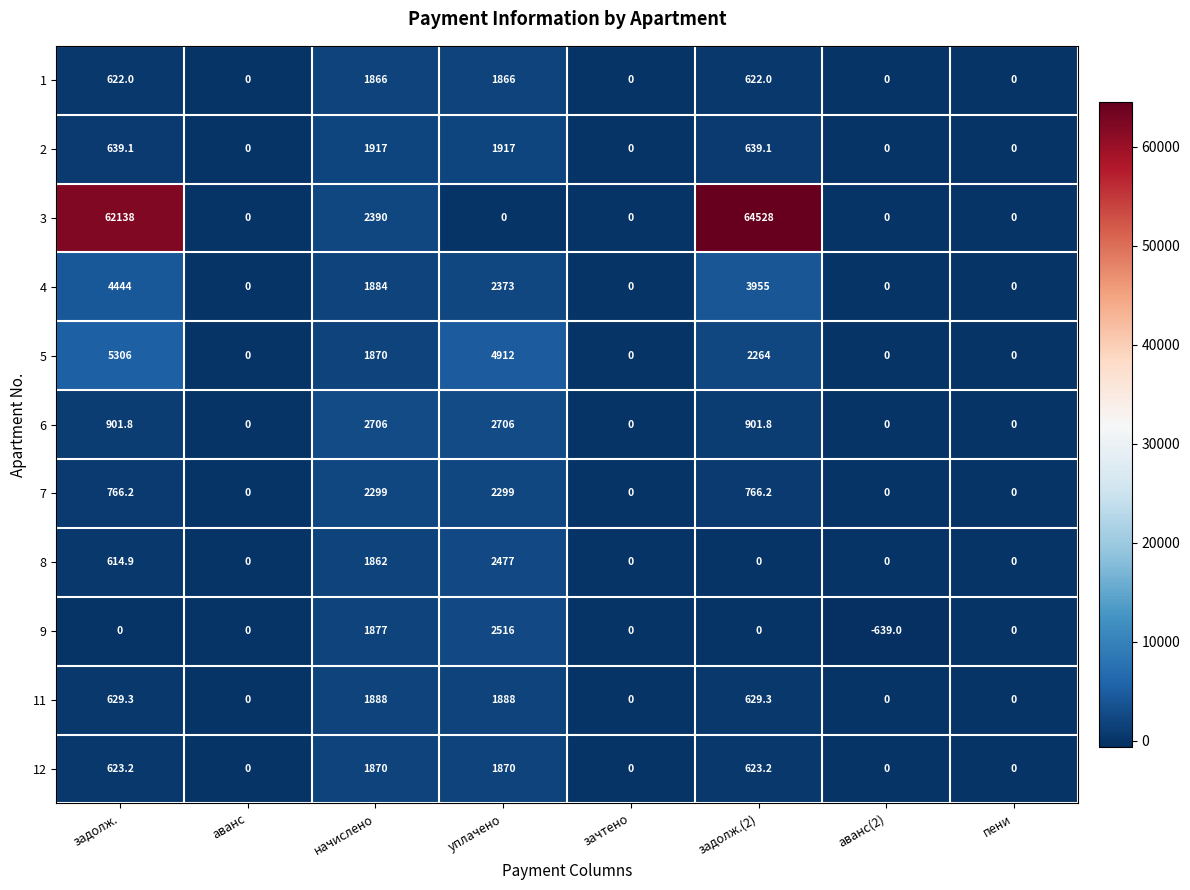

Rank the series at задолж. from lowest to highest value.

9, 8, 1, 12, 11, 2, 7, 6, 4, 5, 3